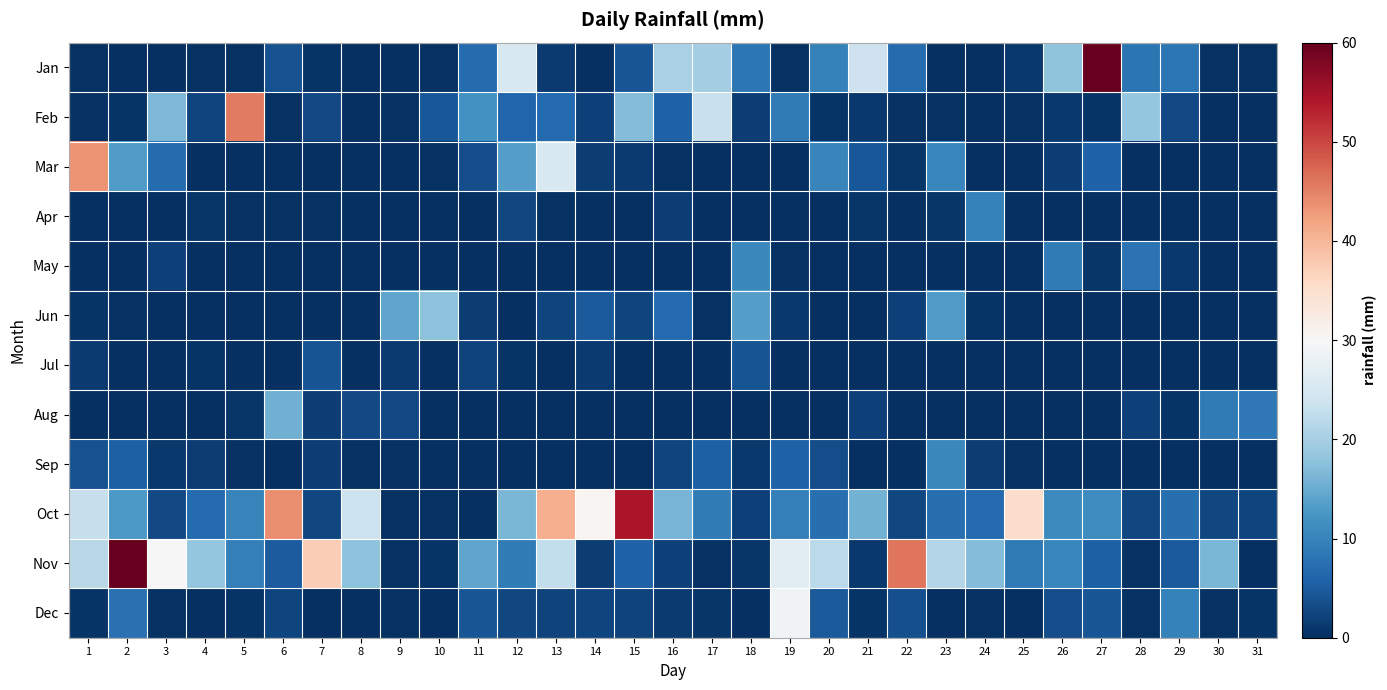

Which has a higher value, 27 or 2?

27